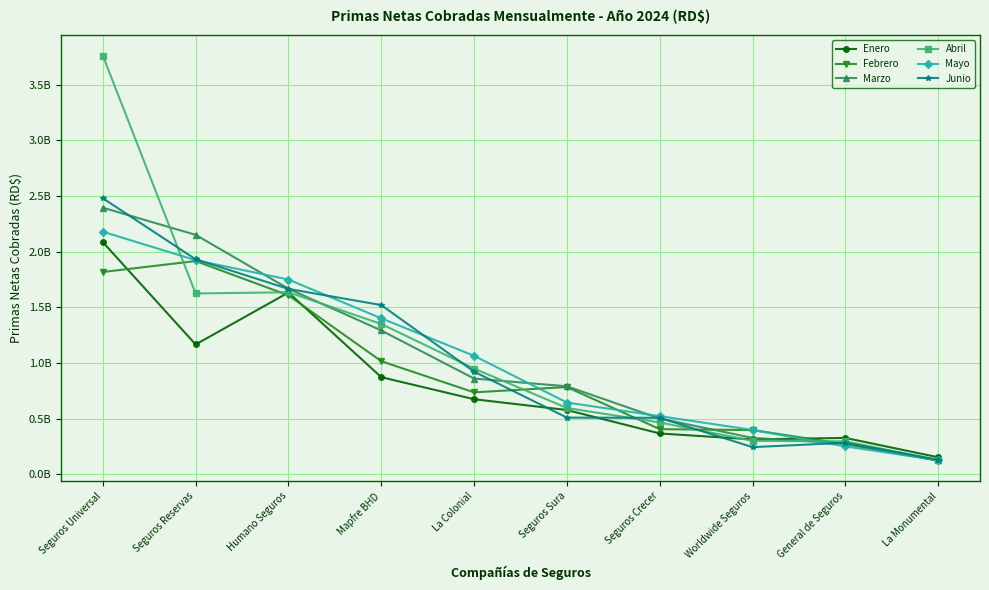

At which category does the chart reach its peak across all series?

Seguros Universal